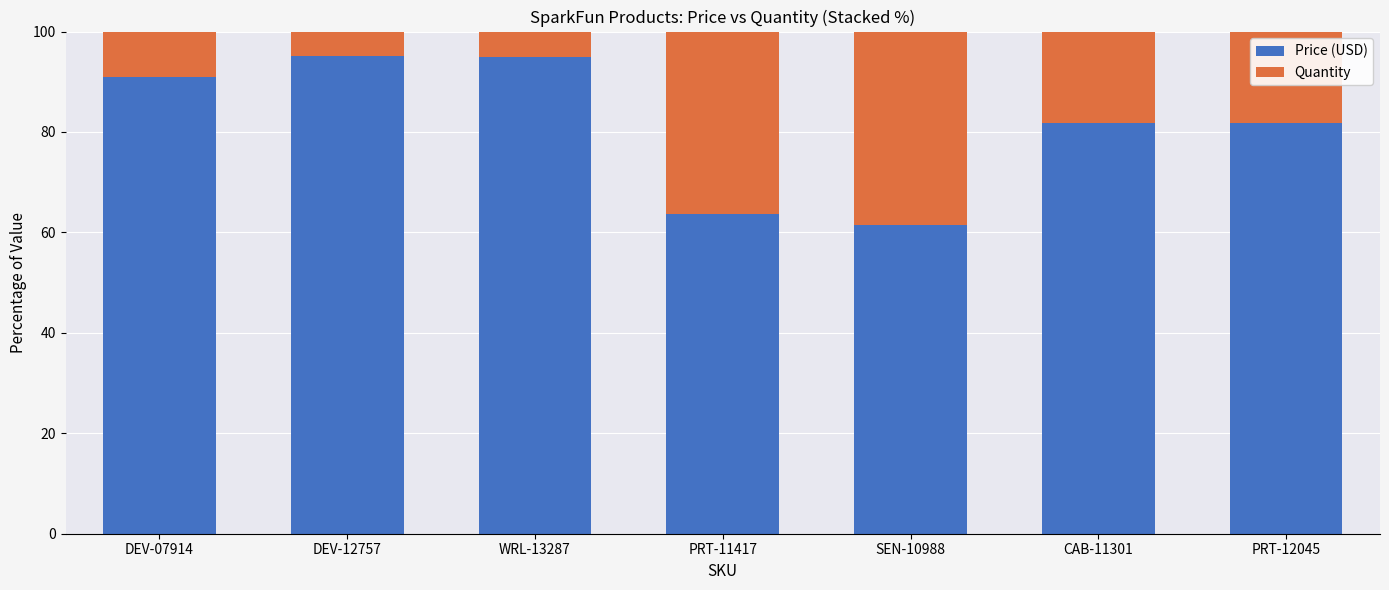

What is the maximum value for Price (USD)?

95.2